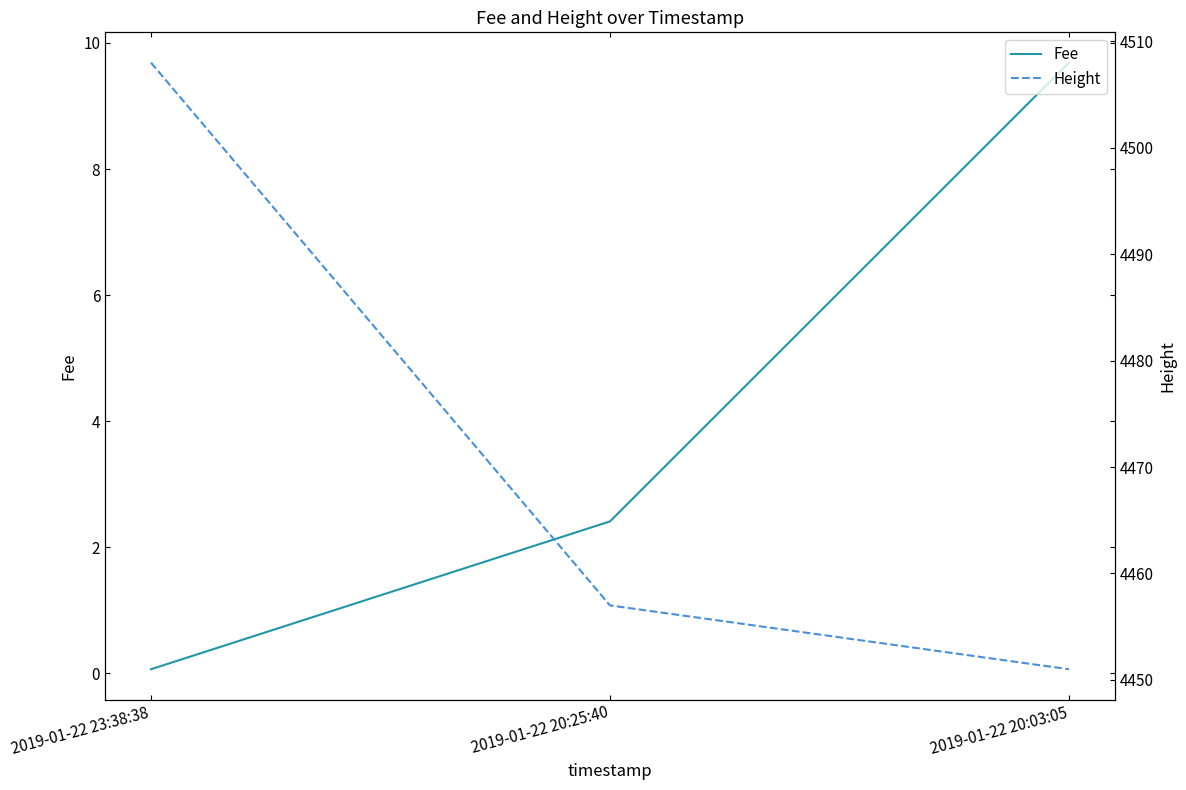

What is the sum of the Fee values at 2019-01-22 20:25:40 and 2019-01-22 23:38:38?

2.5